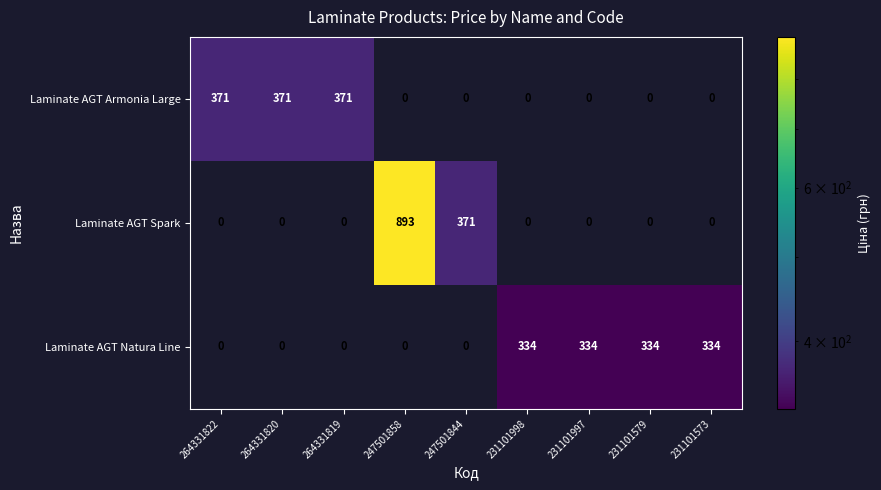

True or false: Laminate AGT Armonia Large has a value of 0 at 231101998.

True